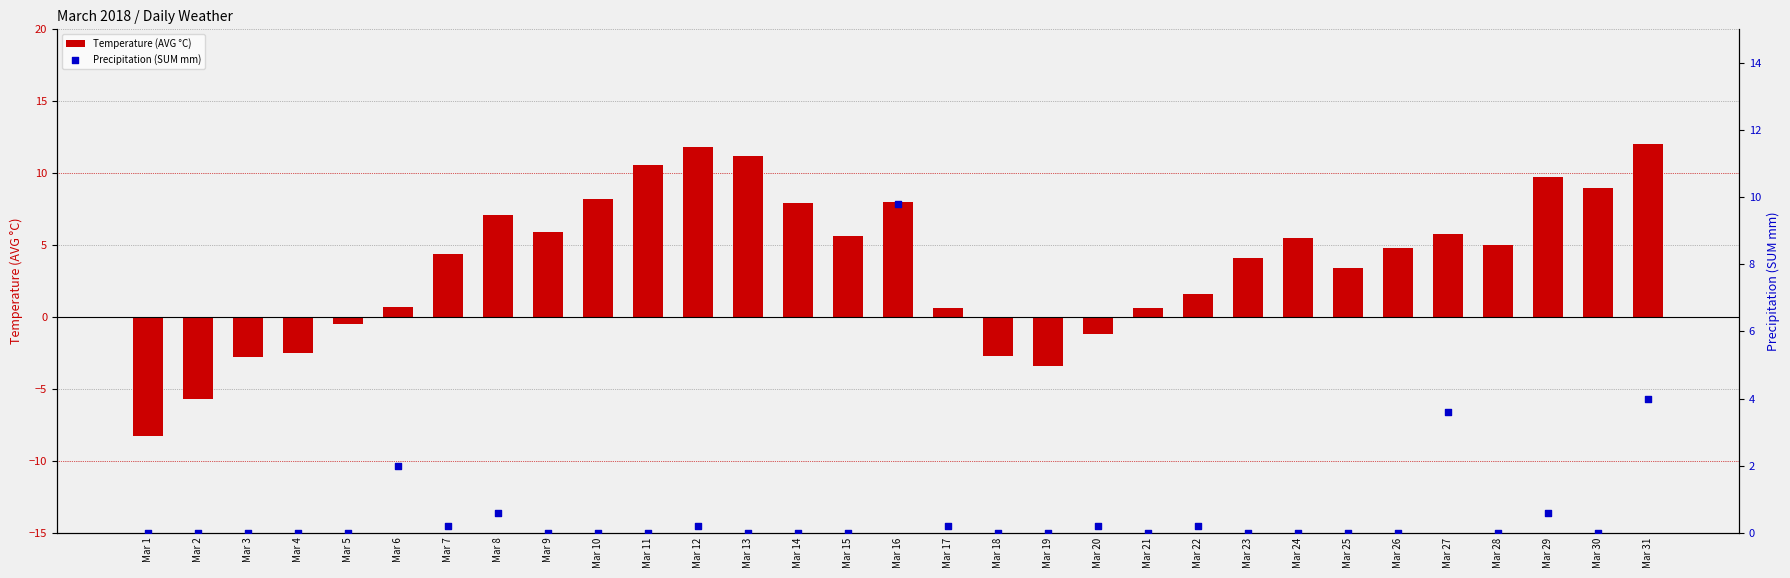

What is the total value across all series at Mar 18?

-2.7